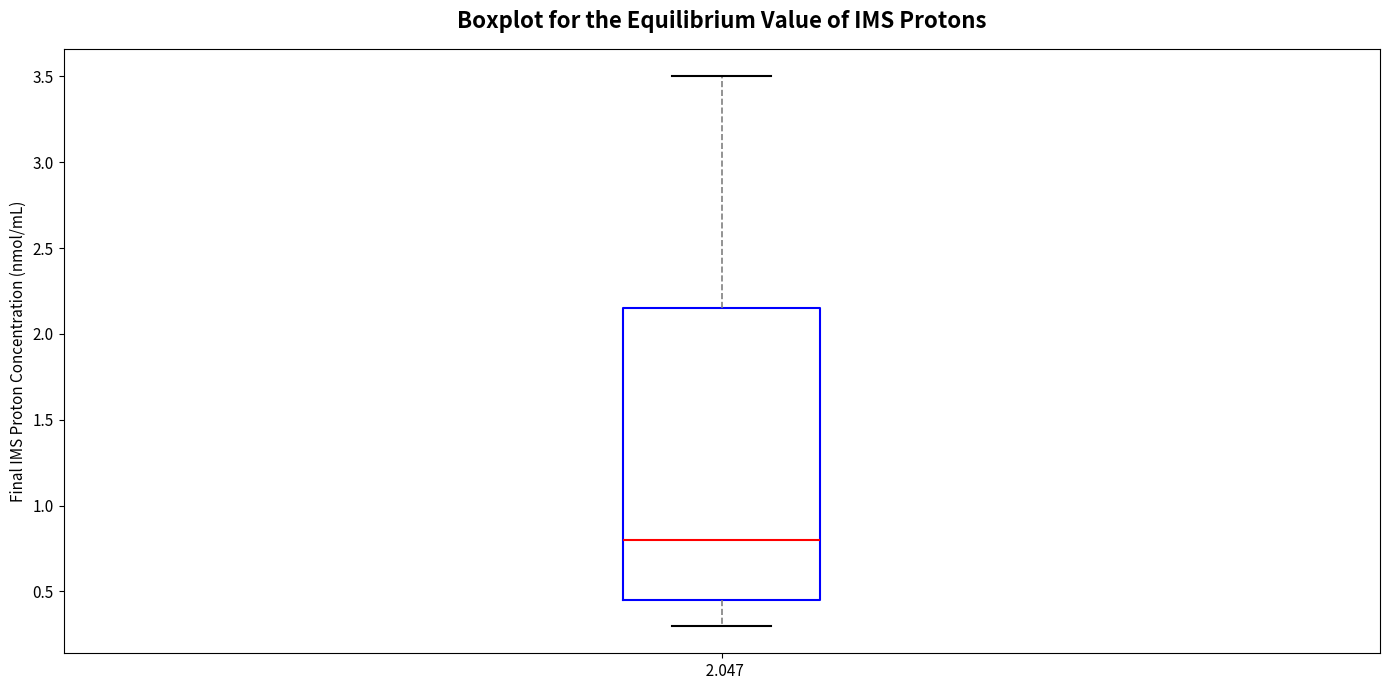

Where is the lower edge of the box at x = 2.047 on the y-axis? The values are not printed on the chart, so give them approximately, as read against the axis.

0.45